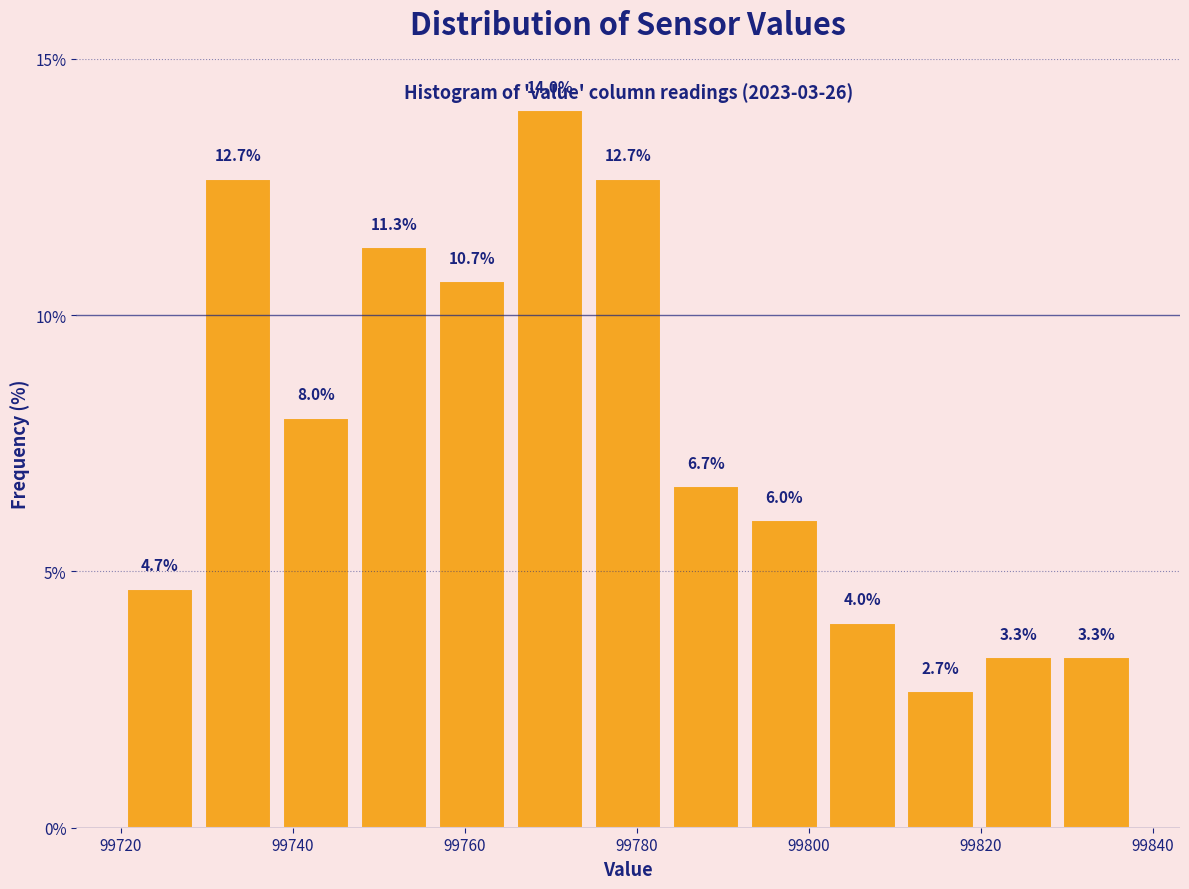

How tall is the bar that spans 99792 to 99802 on the x-axis? The bar edges are not printed on the chart, so give them approximately, as read against the axis.

6.0